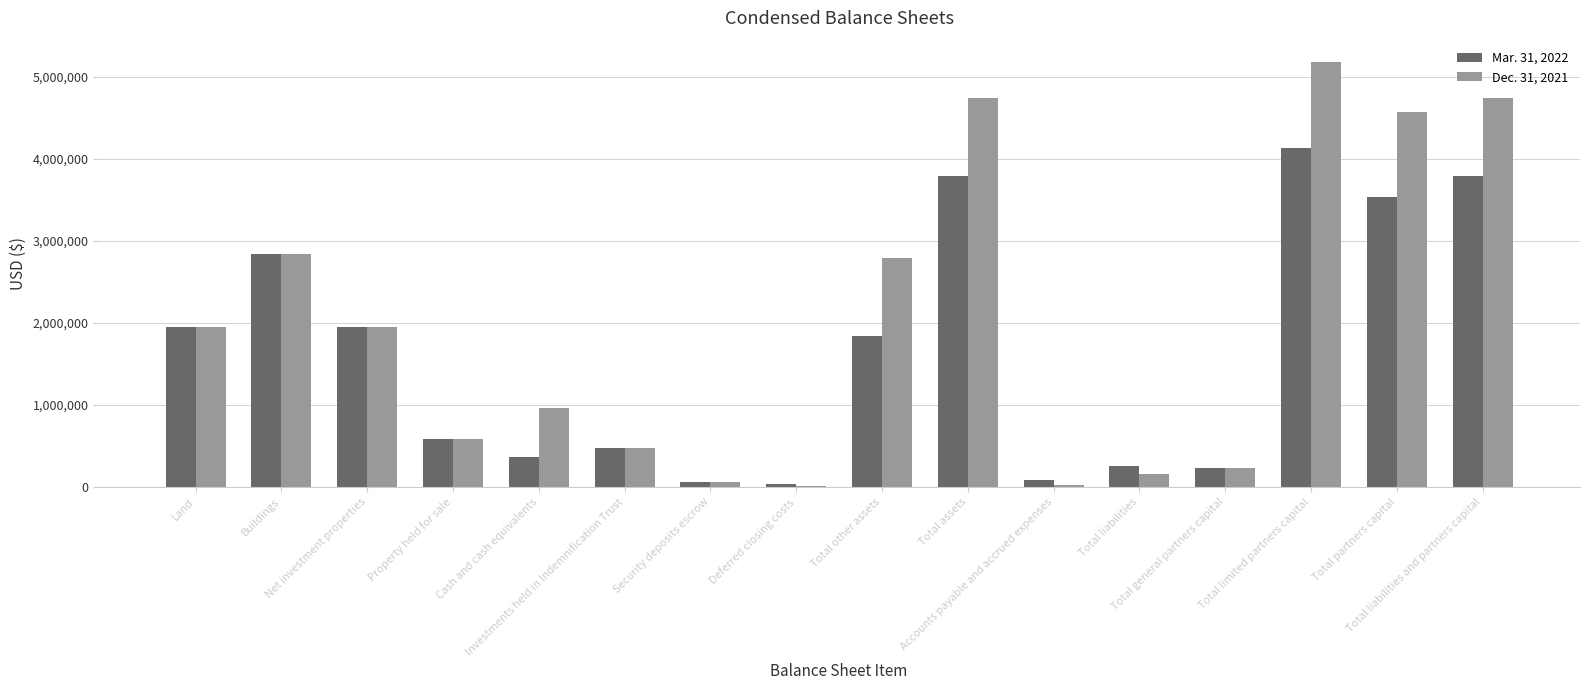

Is it true that Dec. 31, 2021 equals 639380 at Net investment properties?

False